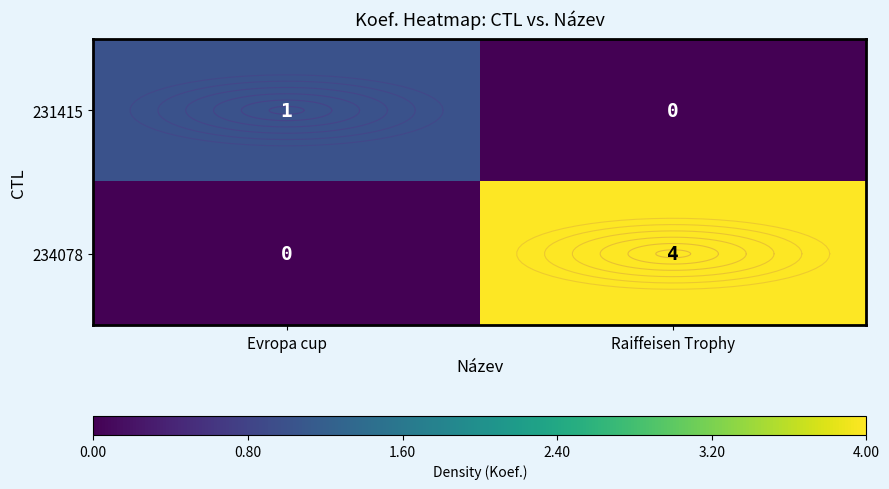

Which series changed the most between Evropa cup and Raiffeisen Trophy?

234078